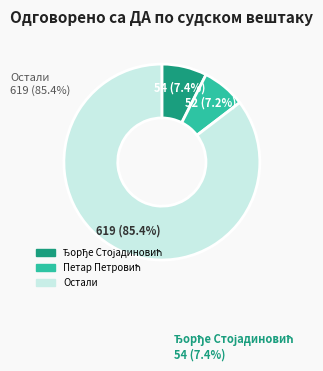

Is there a majority slice in this chart?

Yes